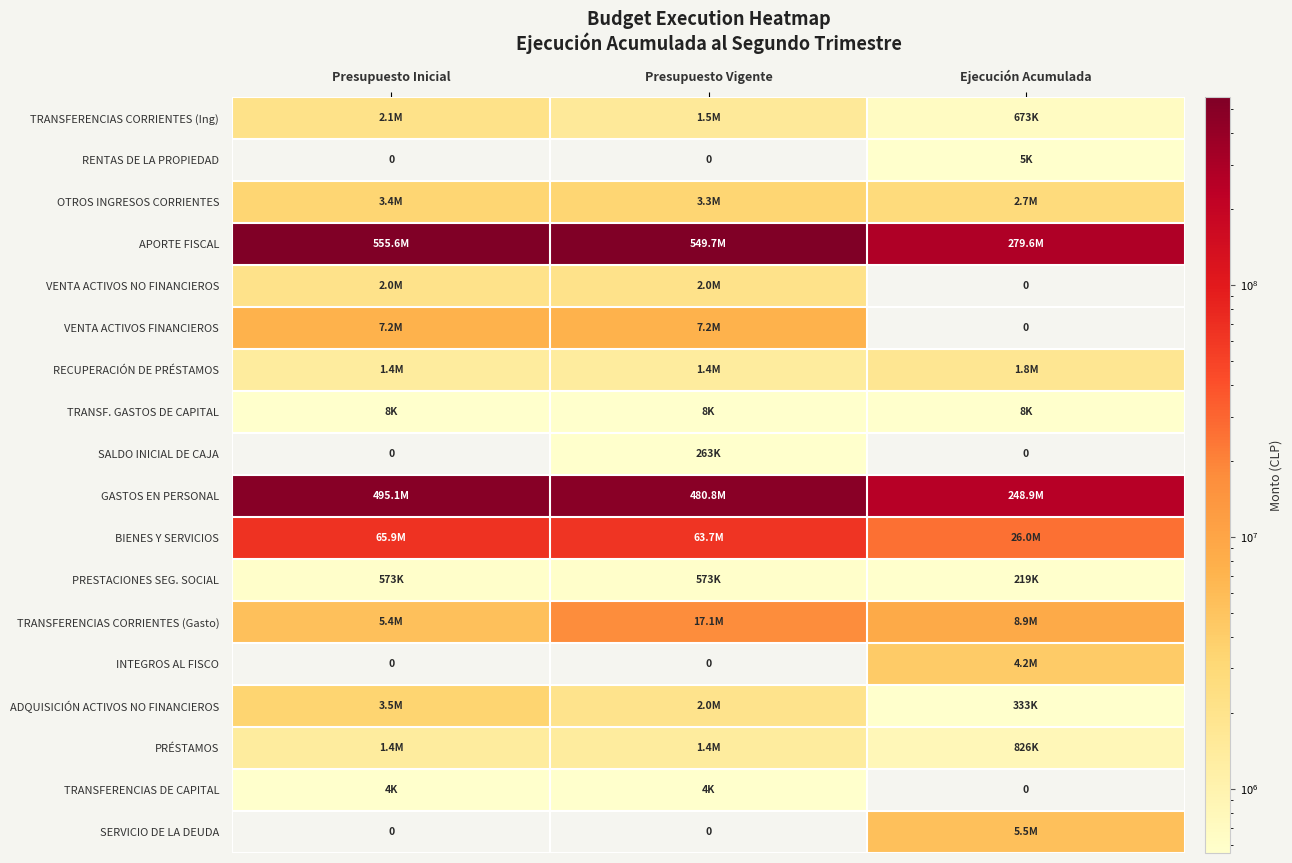

At which category is the sum across all series the highest?

Presupuesto Inicial